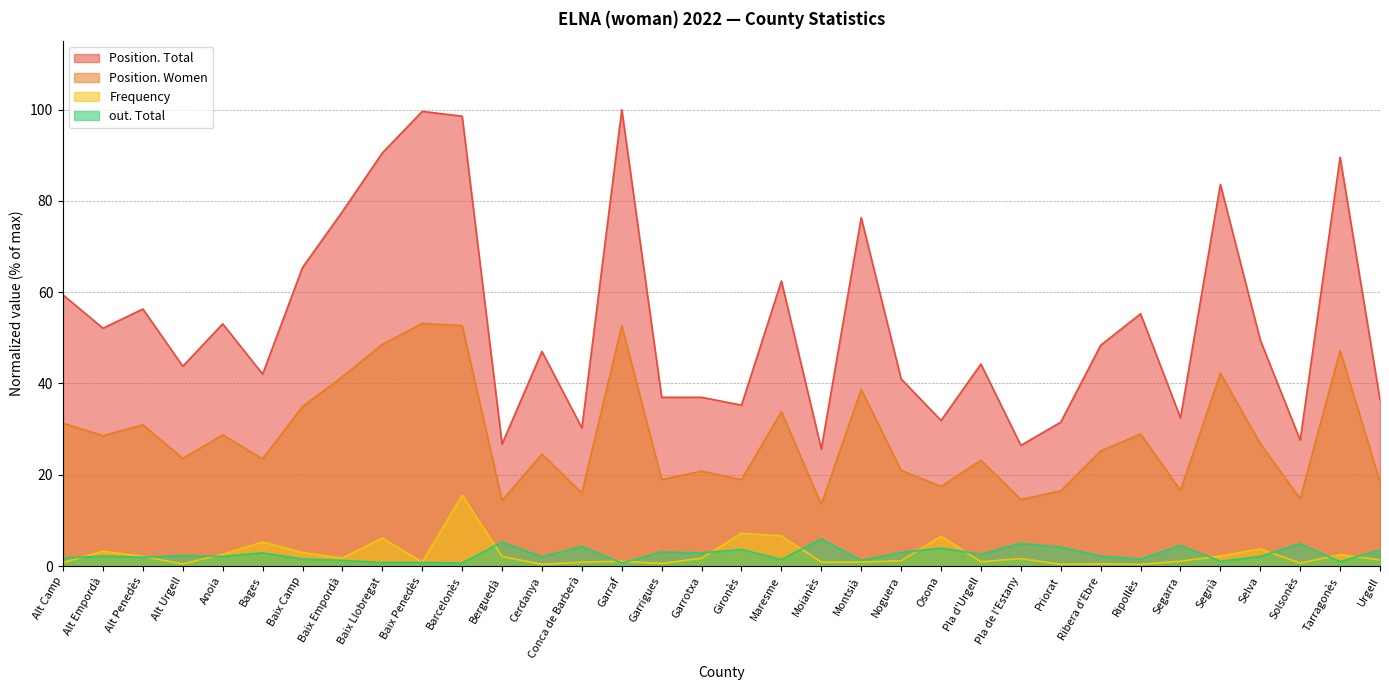

What is the difference between the maximum and minimum values in the out. Total series?

5.3